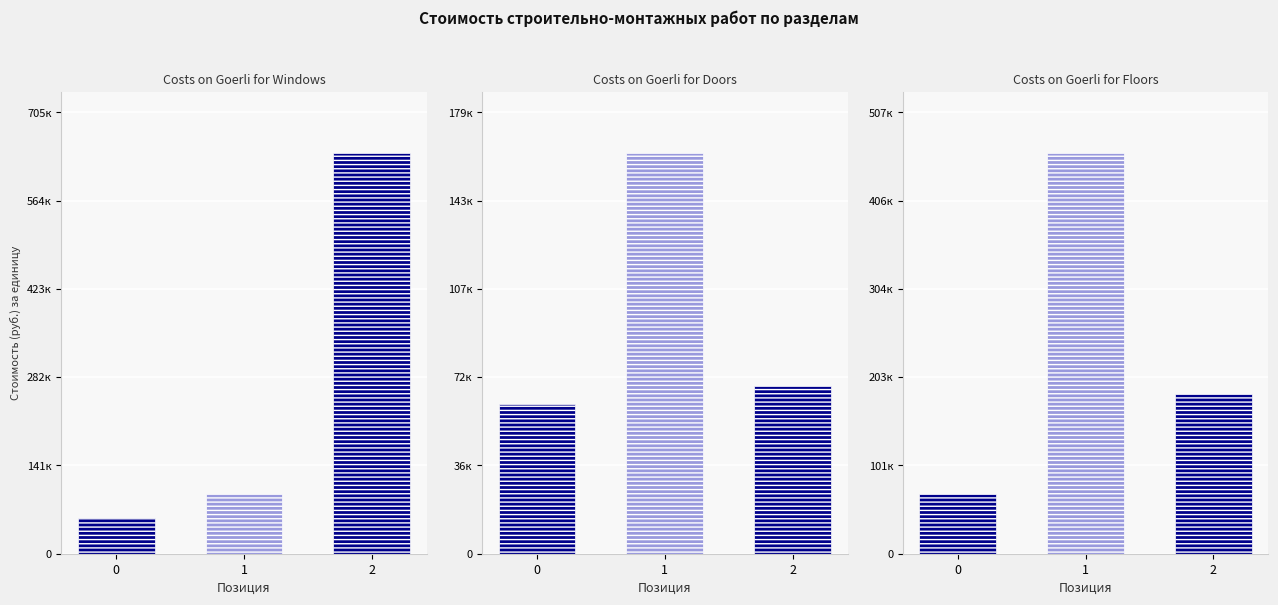

At how many categories does at least one series exceed 193278?

2